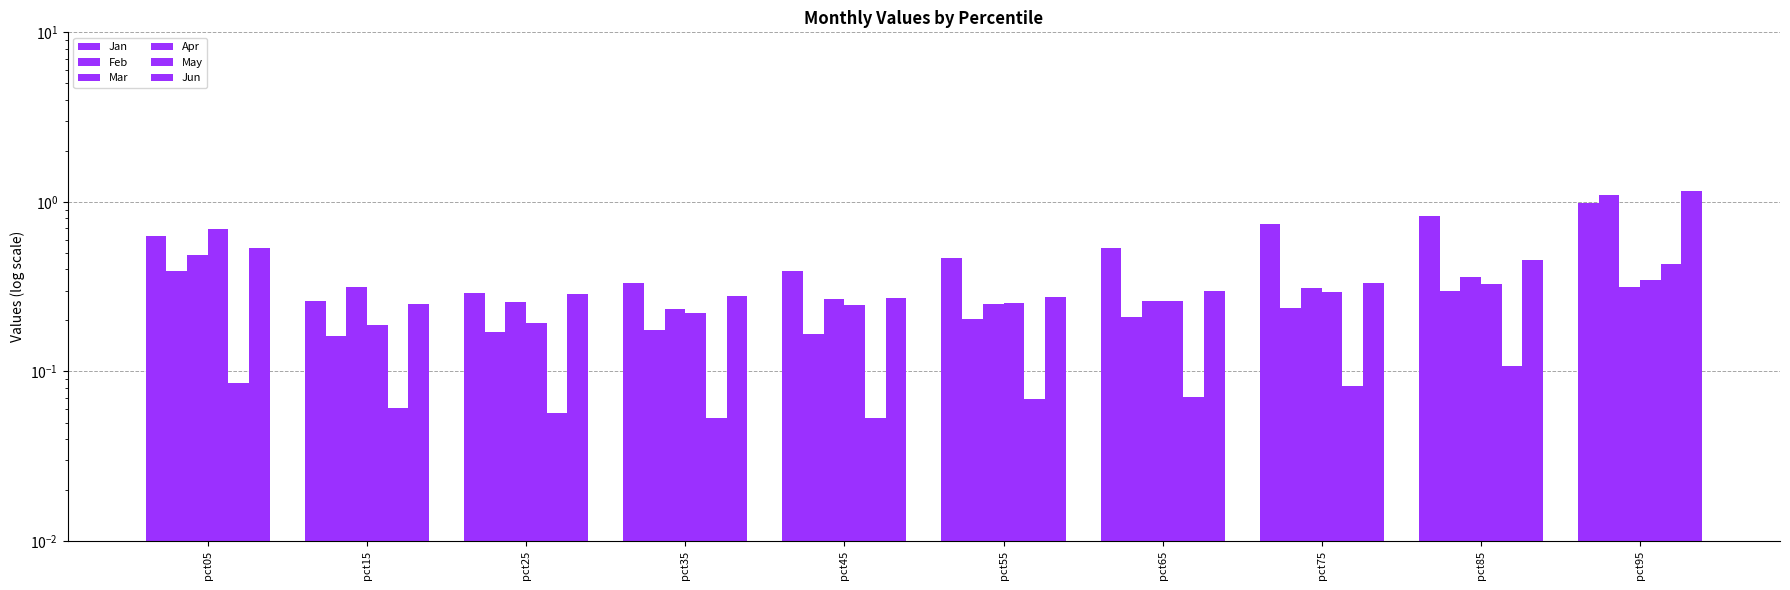

What are all the series names shown in the legend?

Jan, Feb, Mar, Apr, May, Jun